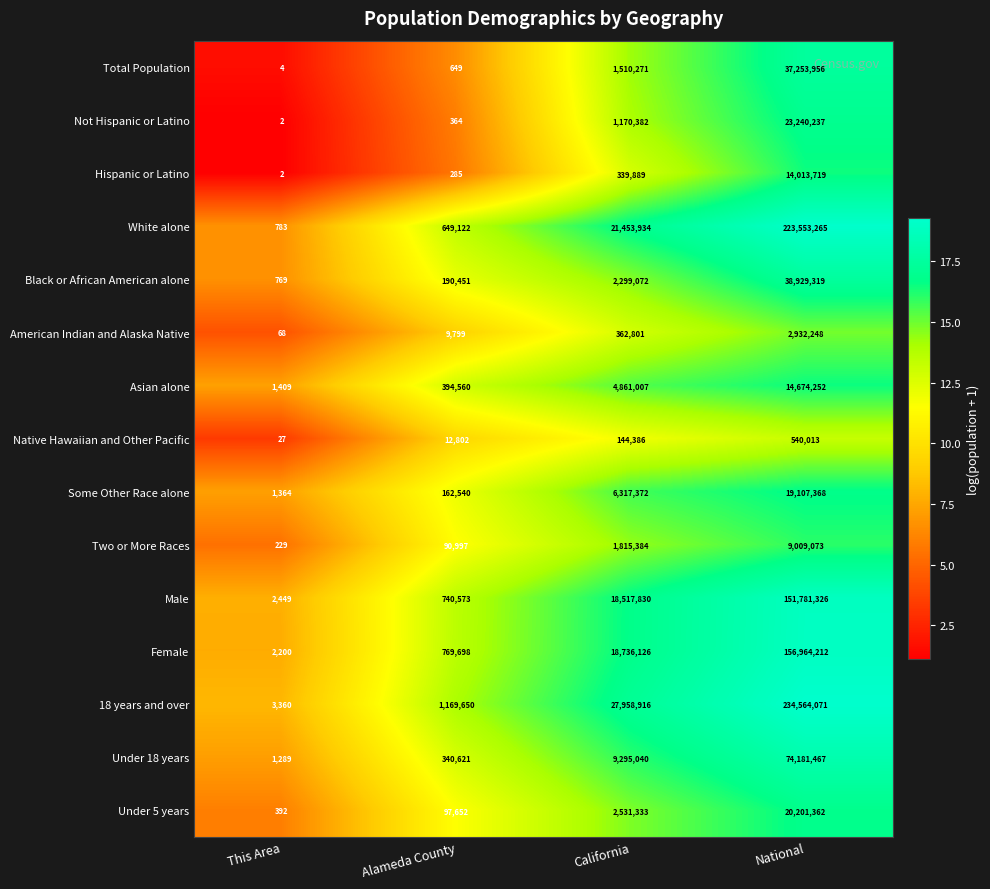

Which series has the largest range (max minus min)?

18 years and over